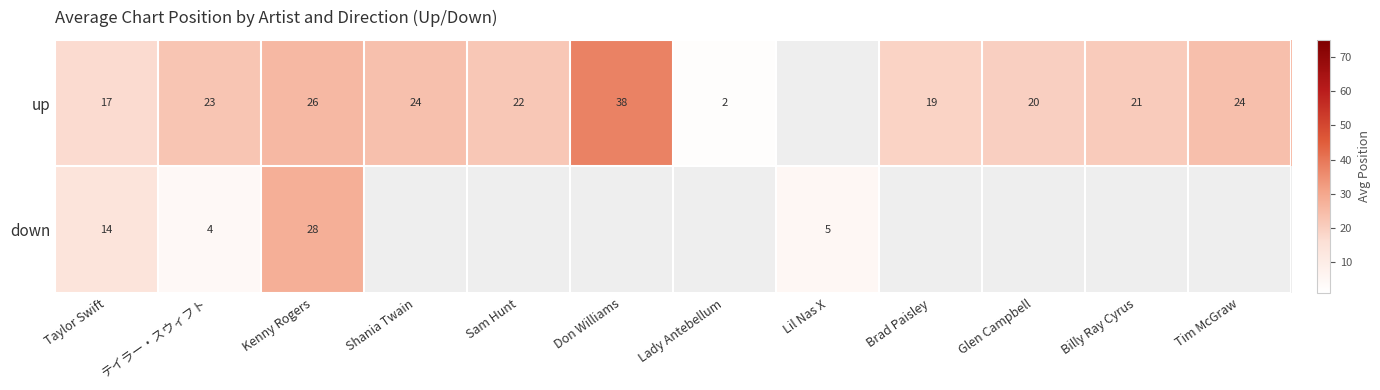

How many data points in up are less than 22?

5